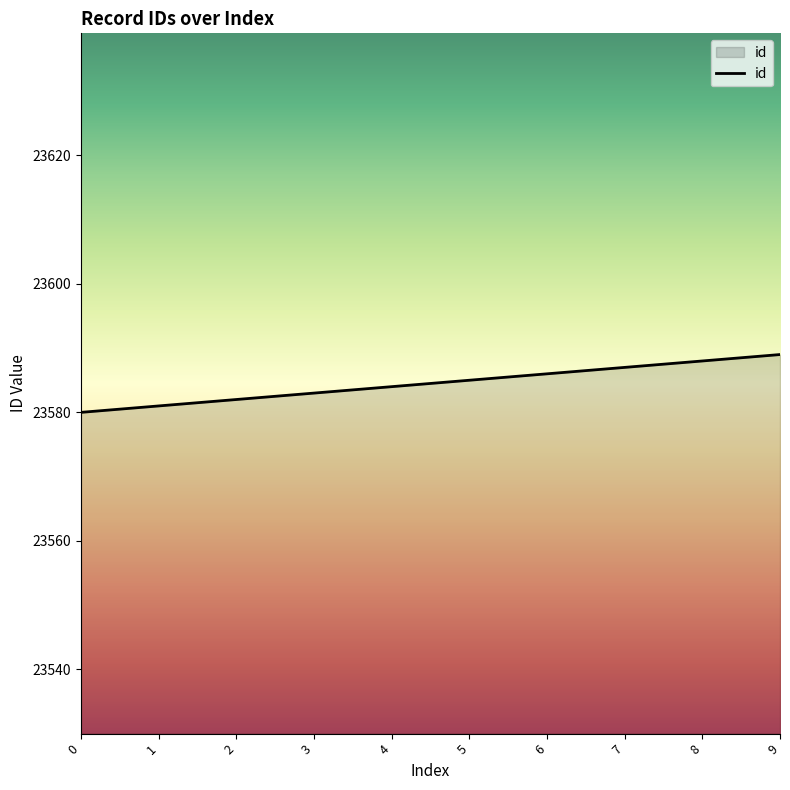

How many values are between 23582 and 23587?

6